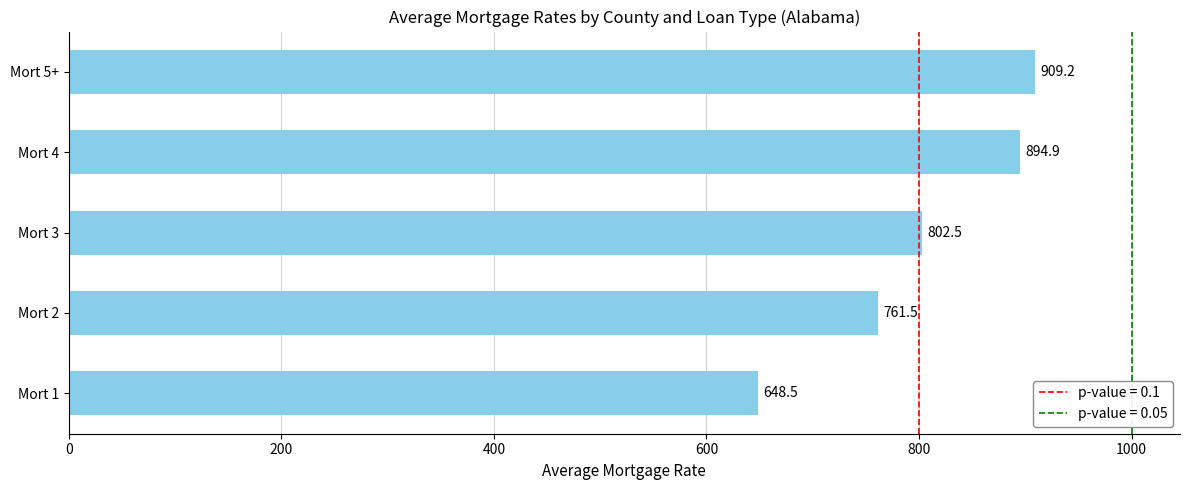

Is it true that the value at Mort 2 is 1174.6?

False